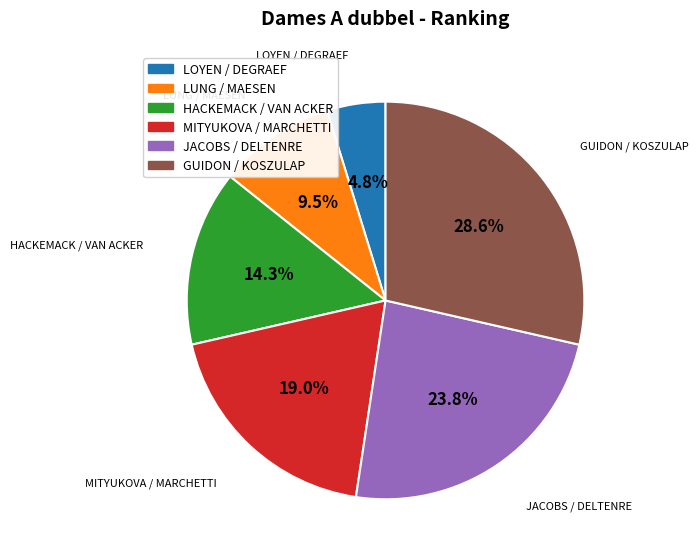

Is there a majority slice in this chart?

No